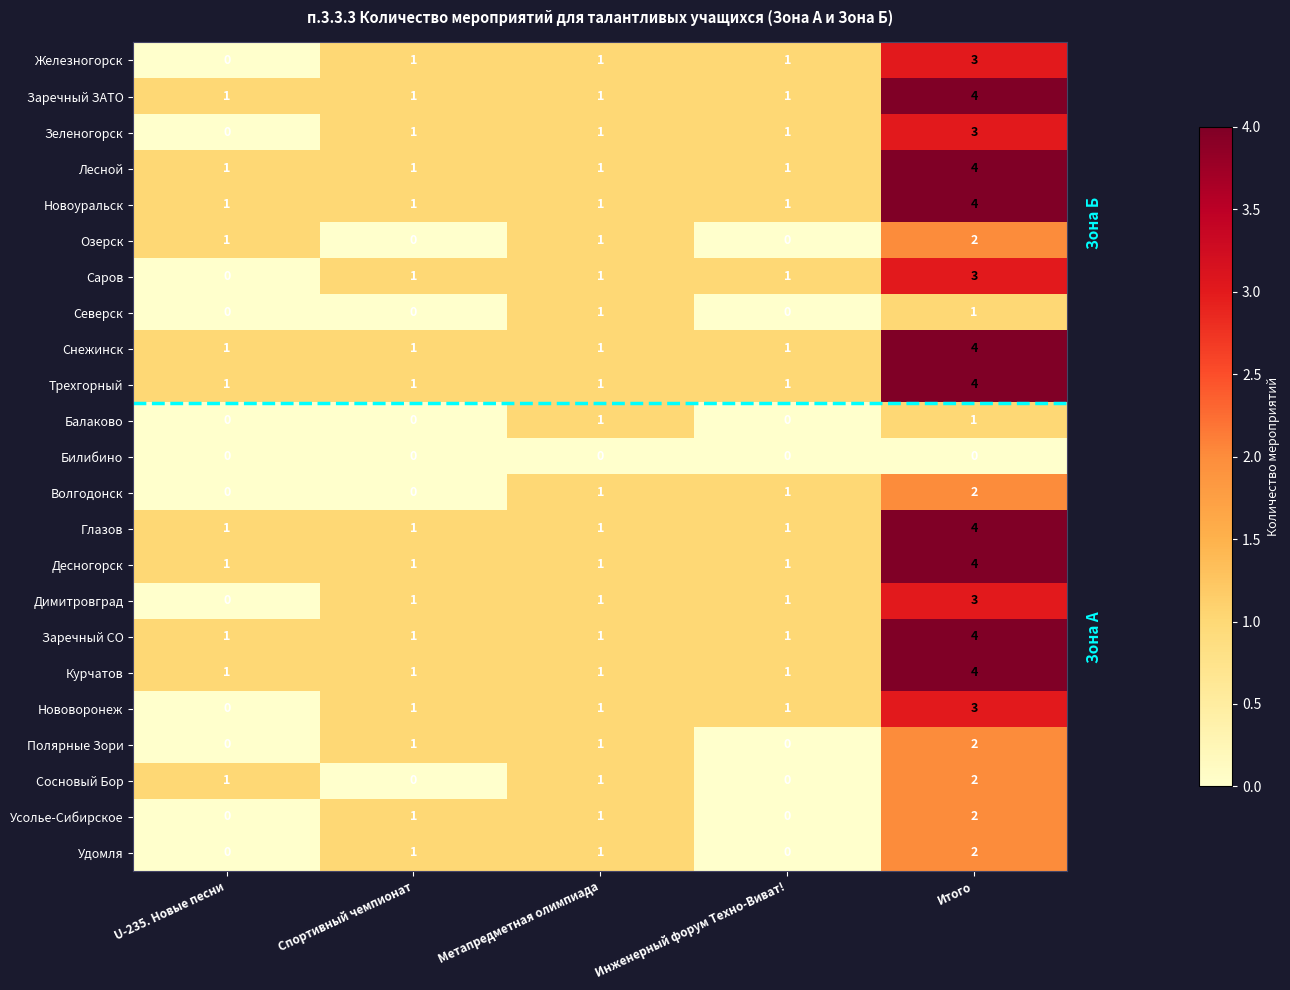

Count the Железногорск values in the range 1 to 2.

3